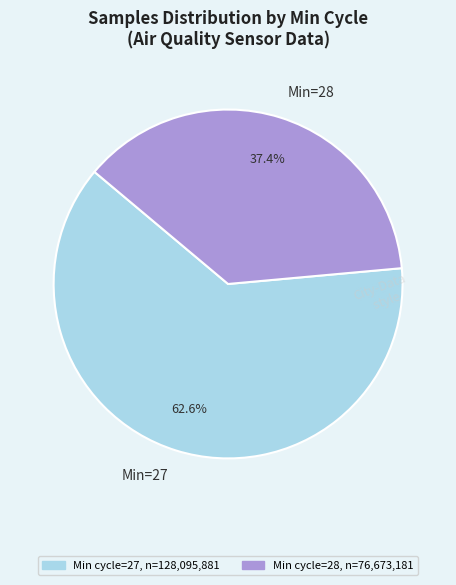

How many slices are in this pie chart?

2